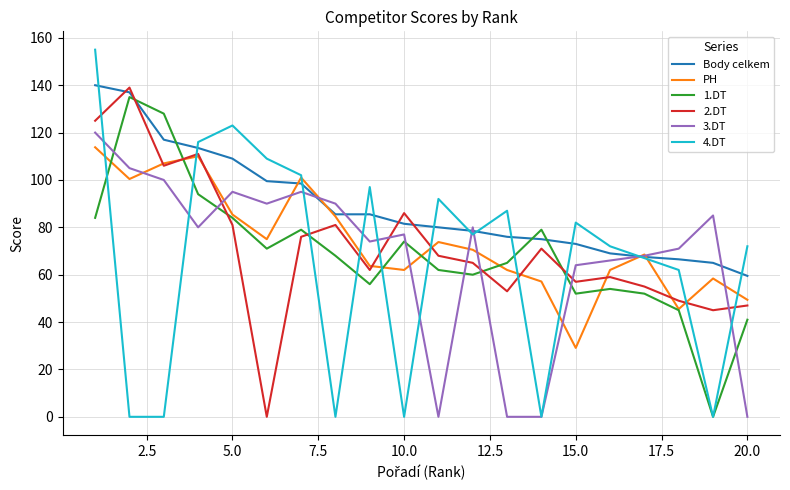

Which series has the widest spread of values?

4.DT